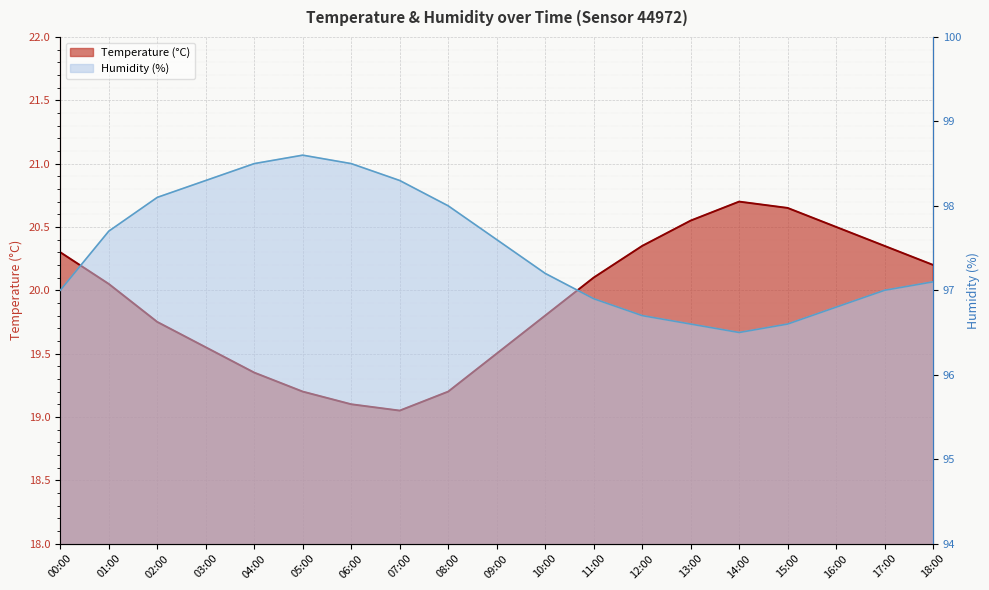

How many categories are shown in the chart?

19